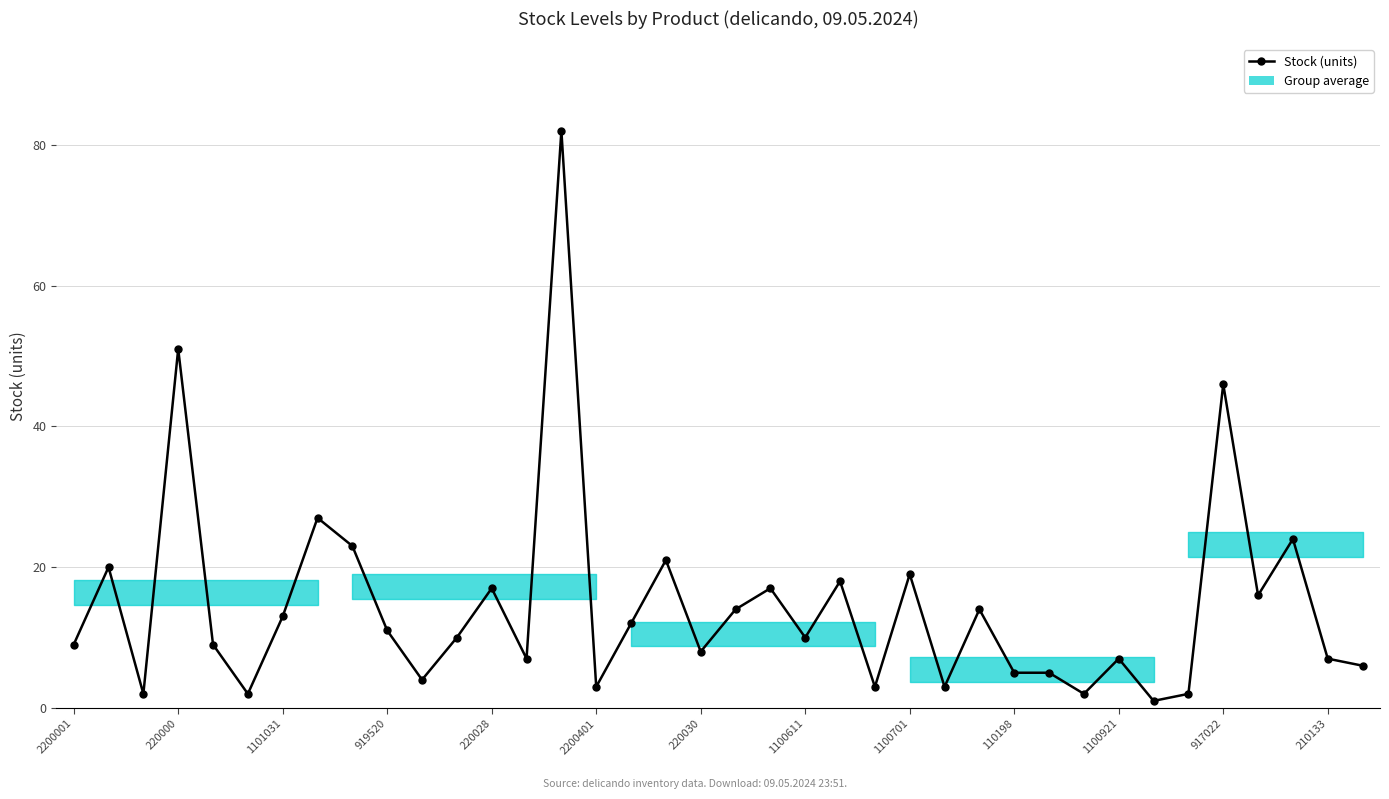

What is the average value?

14